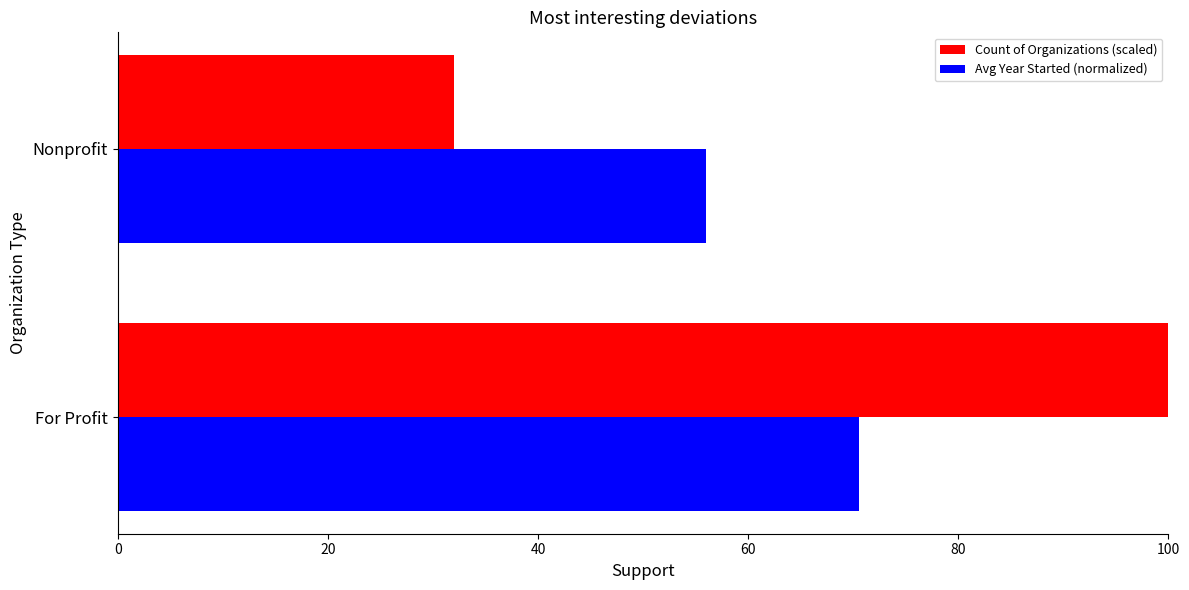

At Nonprofit, list the series in order from smallest to largest.

Count of Organizations (scaled), Avg Year Started (normalized)